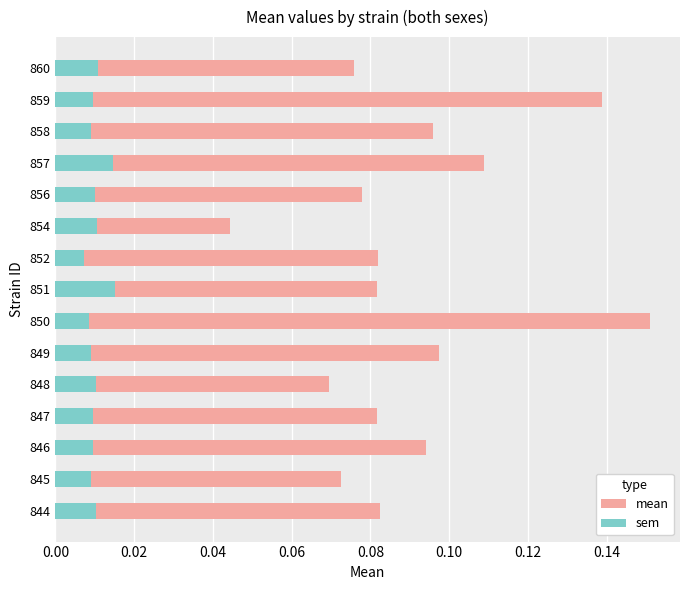

The value of sem at 860 is 0.0. True or false?

False